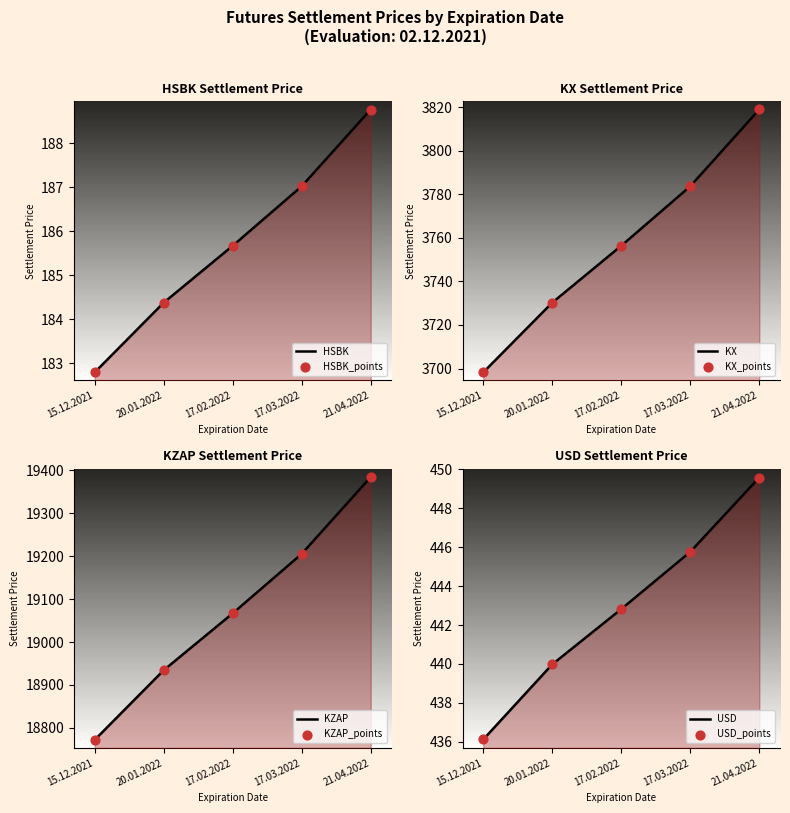

Which series reaches the maximum Y coordinate?

KZAP